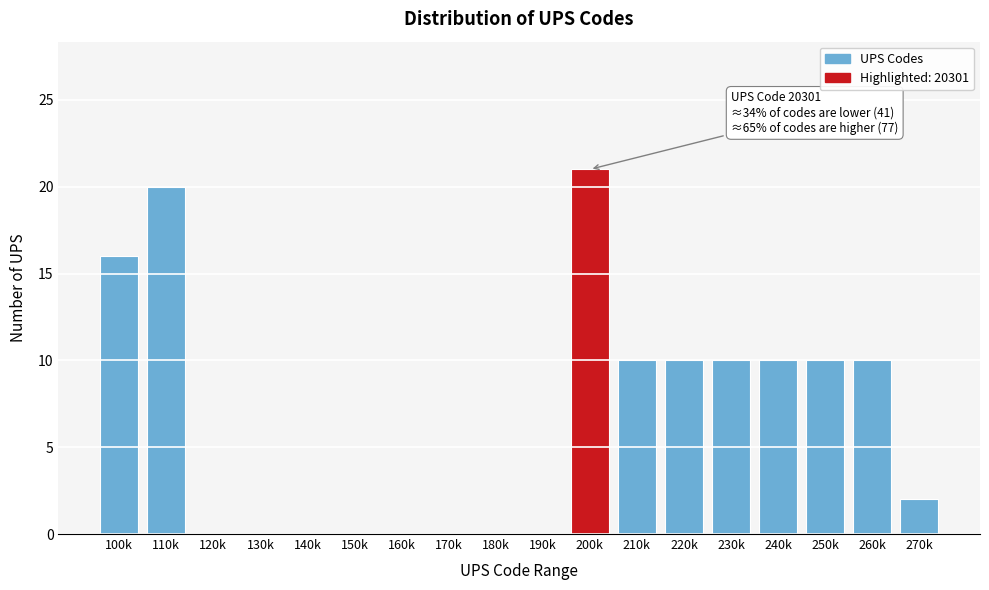

Reading left to right, extract all data points from this chart.

100k=16	110k=20	120k=0	130k=0	140k=0	150k=0	160k=0	170k=0	180k=0	190k=0	200k=21	210k=10	220k=10	230k=10	240k=10	250k=10	260k=10	270k=2